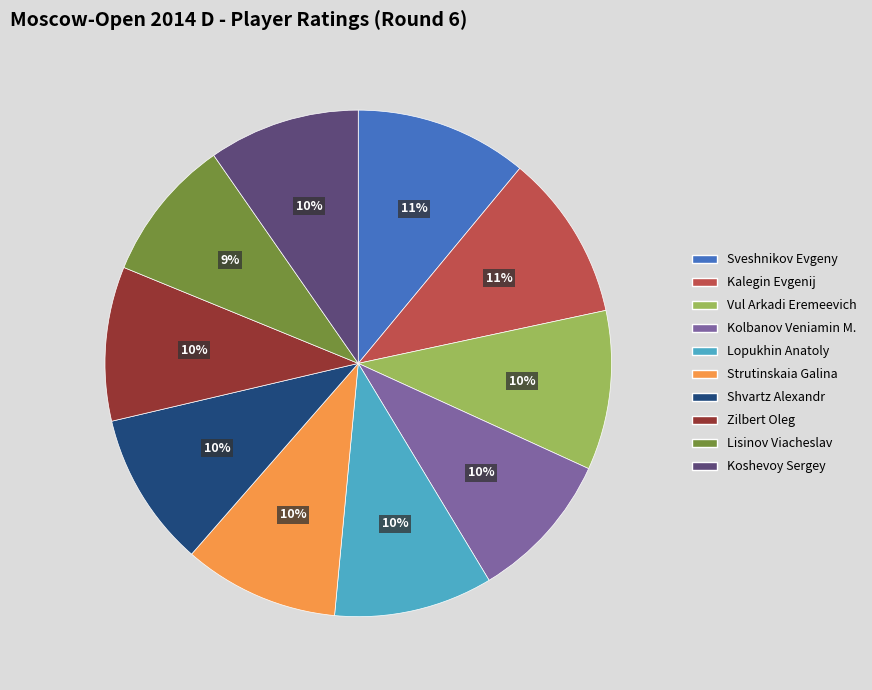

True or false: Strutinskaia Galina accounts for 18% of the total.

False